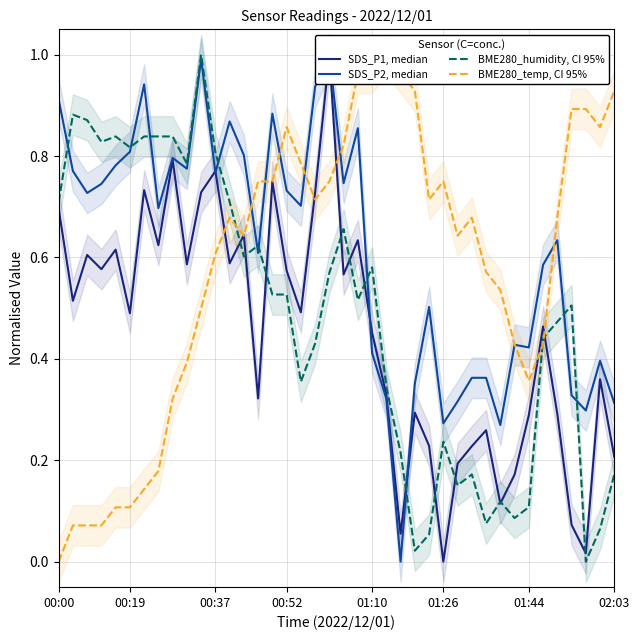

What is the maximum value for BME280_humidity, CI 95%?

1.0